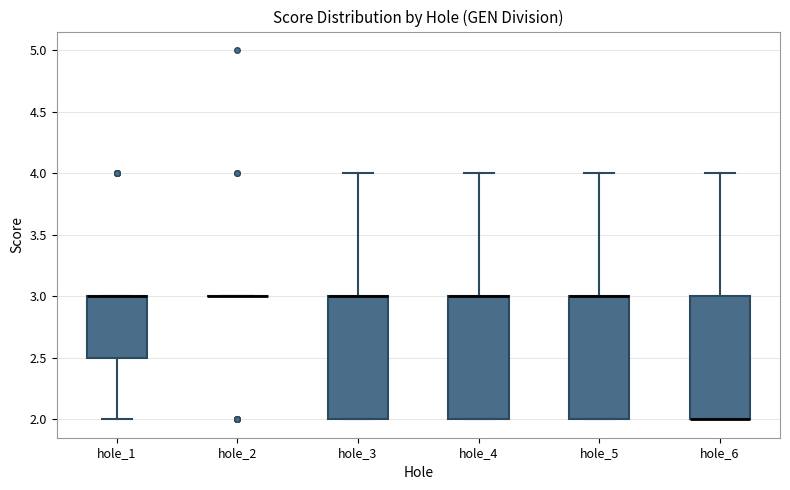

Reading left to right, transcribe this box plot: for each box, give where its median line is, the range the box spans, and where its two whiskers end, as read against the y-axis. The values are not printed on the chart, so give them approximately, as read against the axis.

hole_1: median 3.0 (drawn on the box's upper edge), box 2.5 to 3.0, whiskers 2.0 to 3.0
hole_2: box collapsed to a line at 3.0, whiskers 3.0 to 3.0
hole_3: median 3.0 (drawn on the box's upper edge), box 2.0 to 3.0, whiskers 2.0 to 4.0
hole_4: median 3.0 (drawn on the box's upper edge), box 2.0 to 3.0, whiskers 2.0 to 4.0
hole_5: median 3.0 (drawn on the box's upper edge), box 2.0 to 3.0, whiskers 2.0 to 4.0
hole_6: median 2.0 (drawn on the box's lower edge), box 2.0 to 3.0, whiskers 2.0 to 4.0